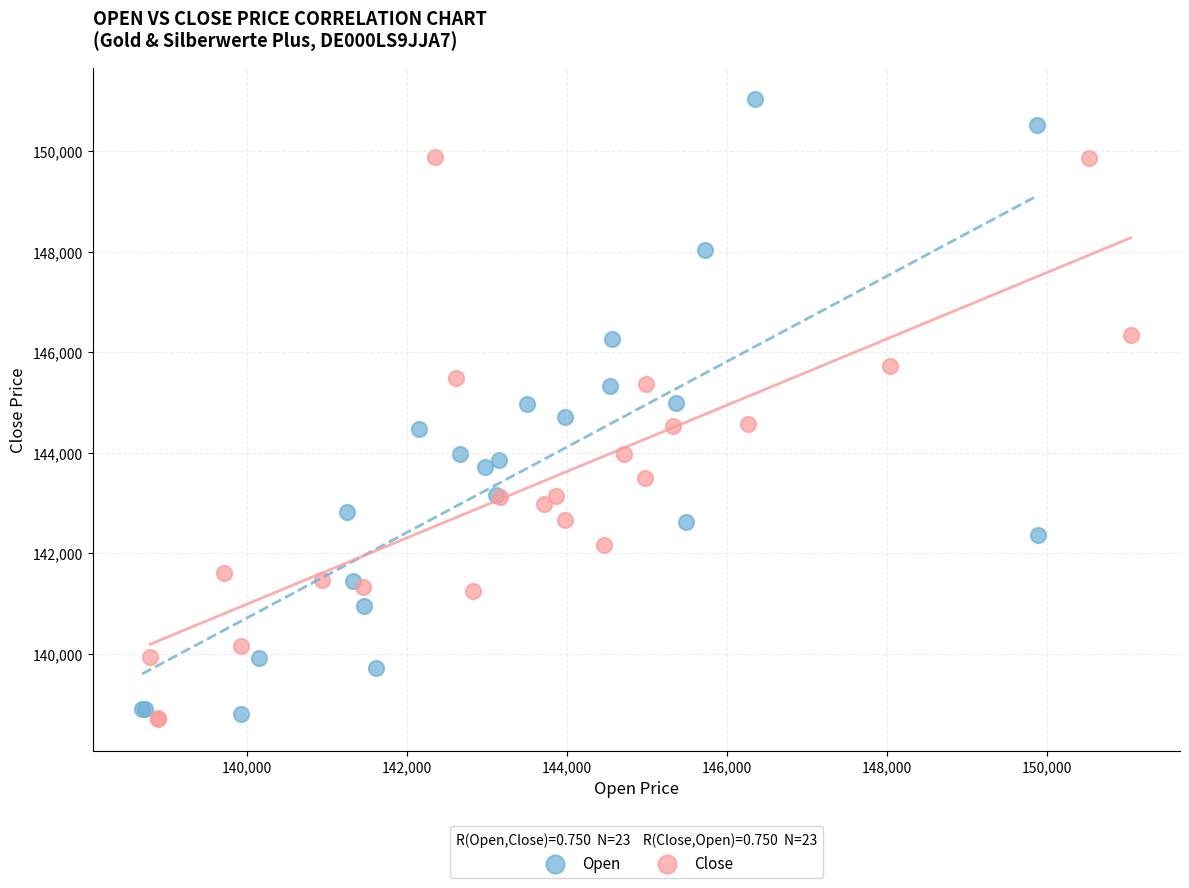

Which series has the largest Y range (max minus min)?

Open